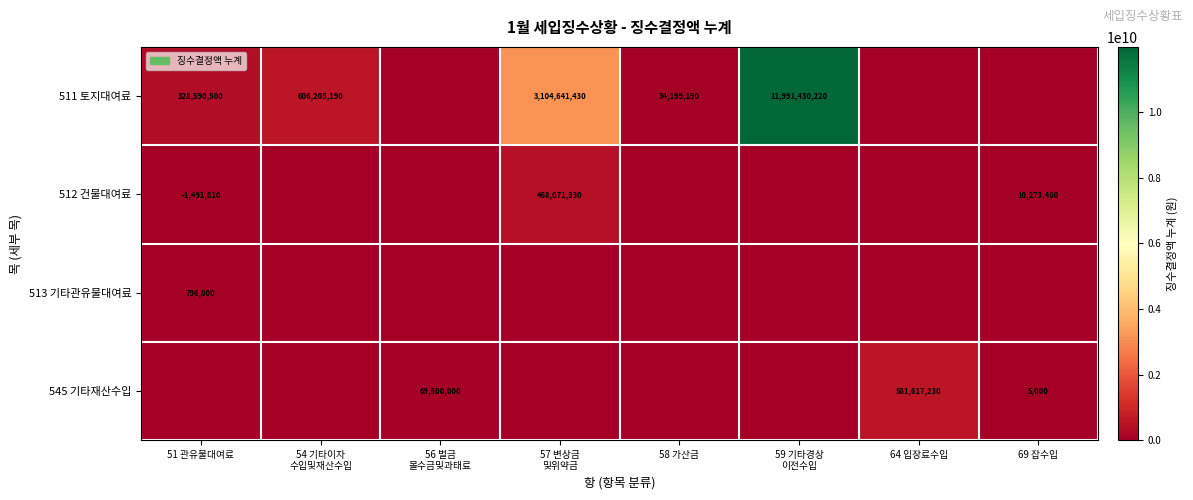

Is it true that 545 기타재산수입 equals 6726 at 69 잡수입?

False